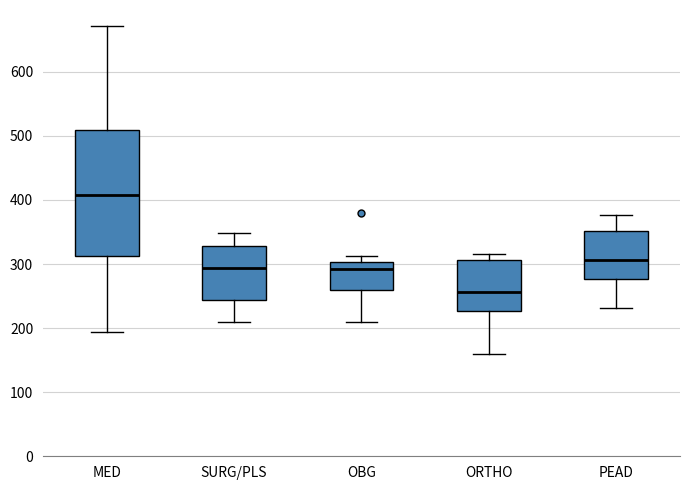

Where is the upper edge of the box for OBG on the y-axis? The values are not printed on the chart, so give them approximately, as read against the axis.

300